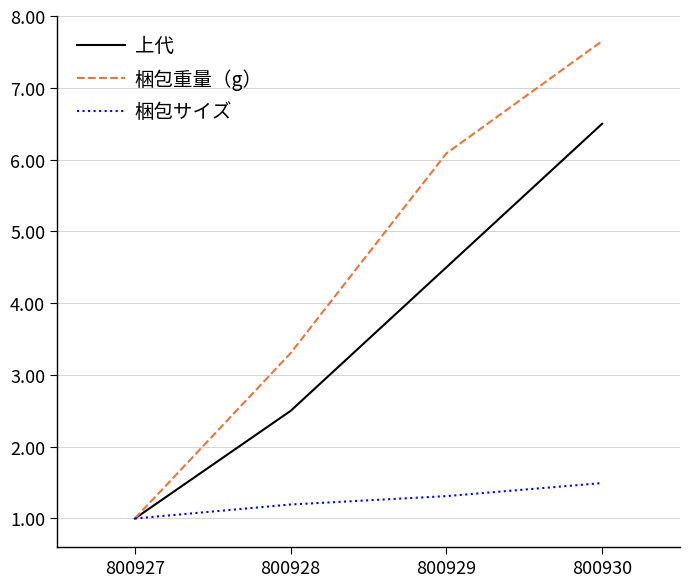

What are all the series names shown in the legend?

上代, 梱包重量（g）, 梱包サイズ